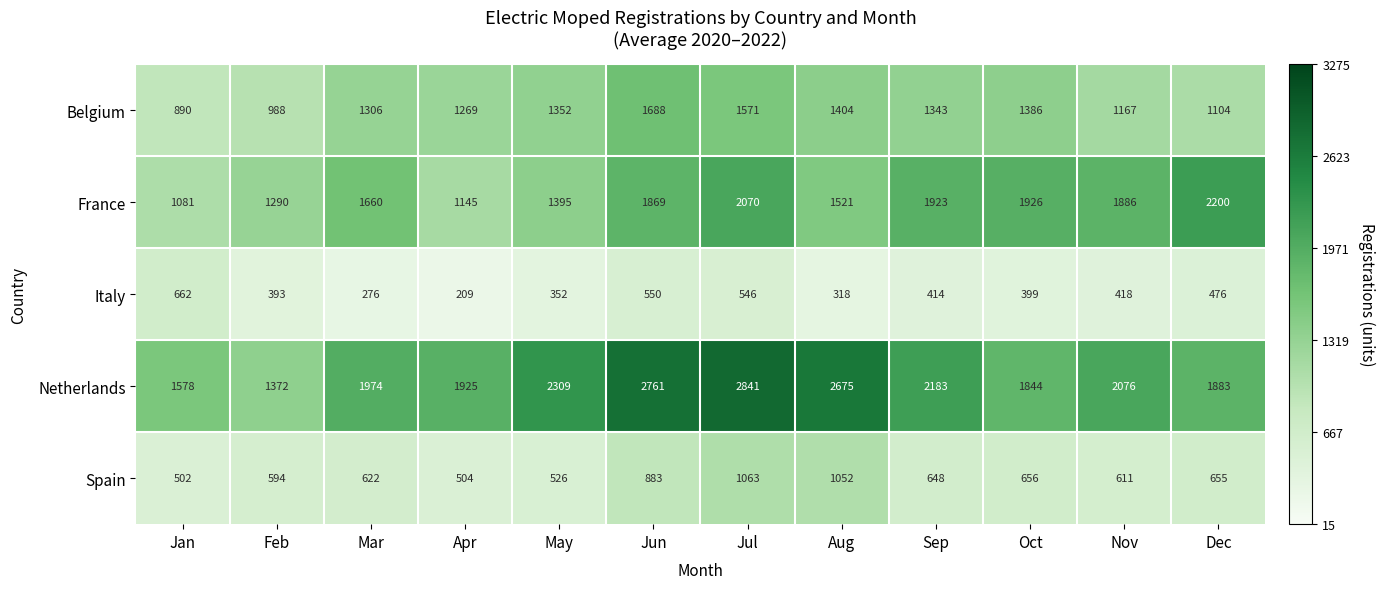

Rank the categories by Italy value from highest to lowest.

Jan, Jun, Jul, Dec, Nov, Sep, Oct, Feb, May, Aug, Mar, Apr